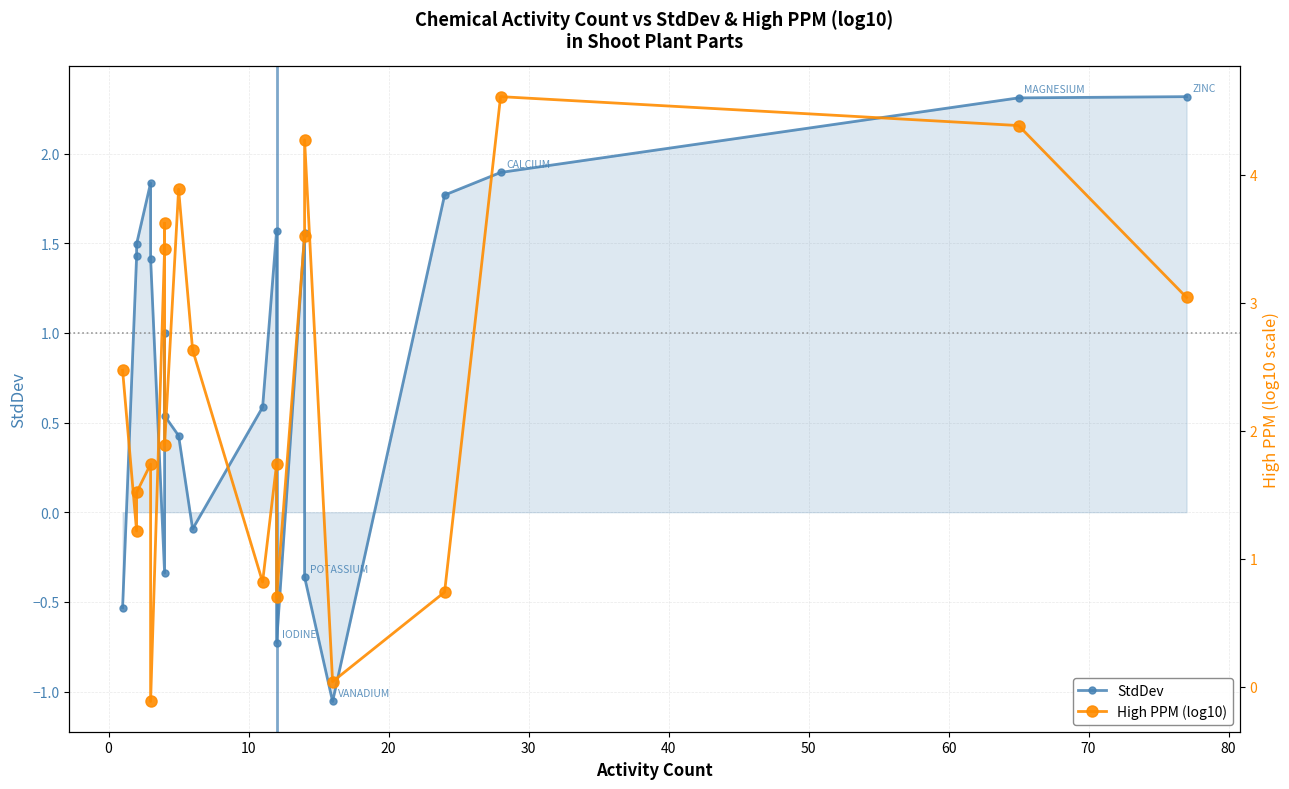

Rank the series at 40 from highest to lowest value.

High PPM (log10), StdDev